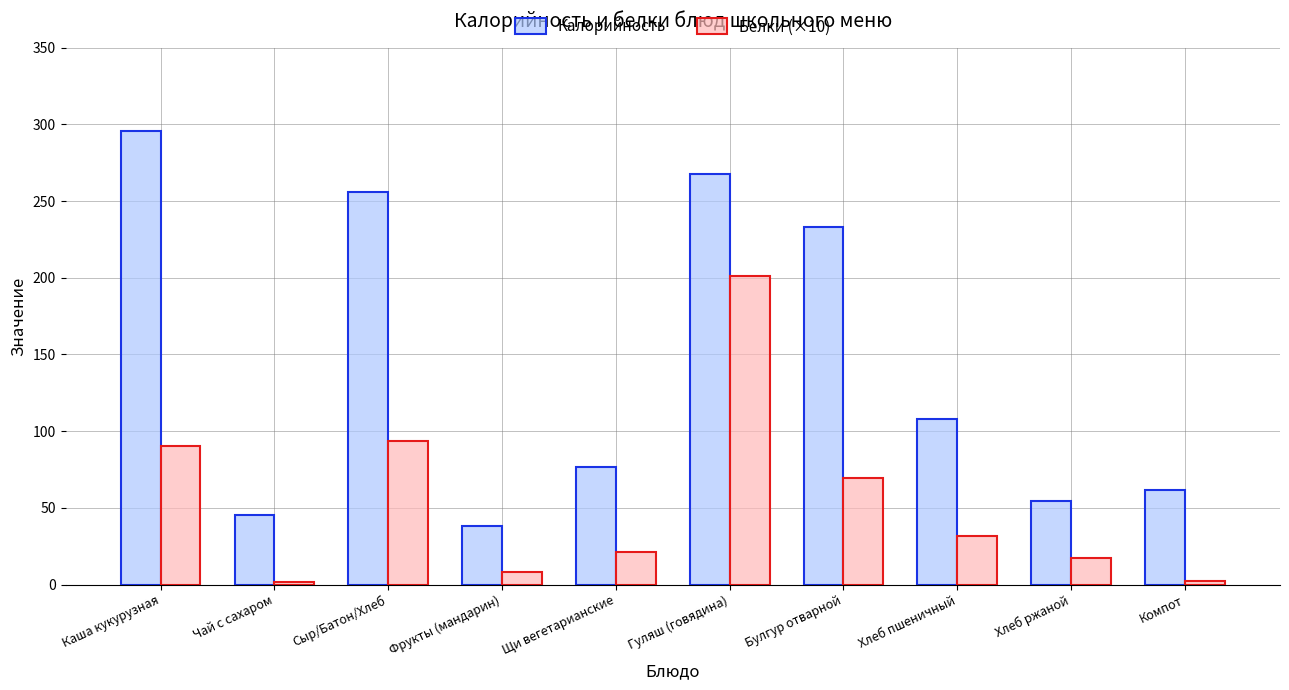

What is the average value of the Белки (×10) series?

53.8